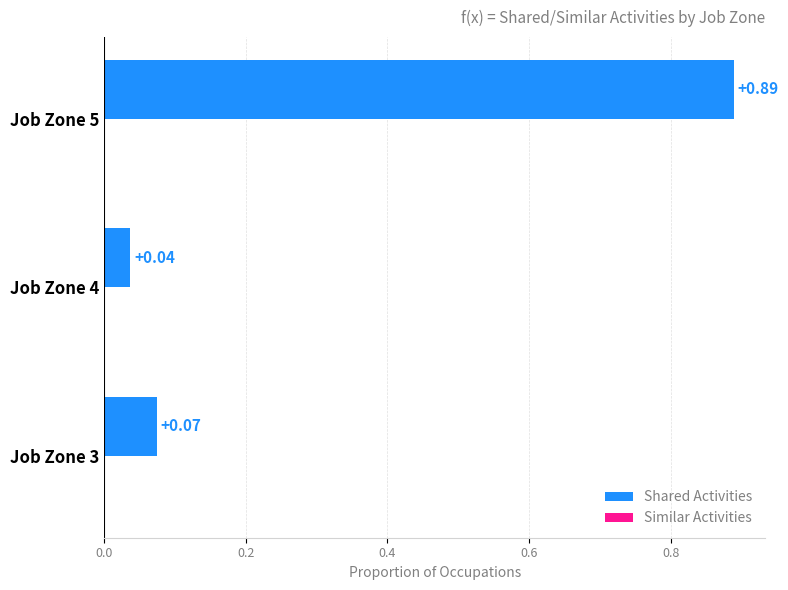

List the labels in order of value, largest first.

Job Zone 5, Job Zone 3, Job Zone 4